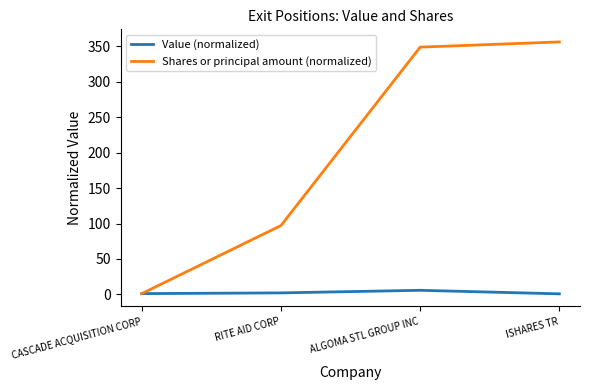

True or false: Value (normalized) has more than 1 interior local peaks.

False